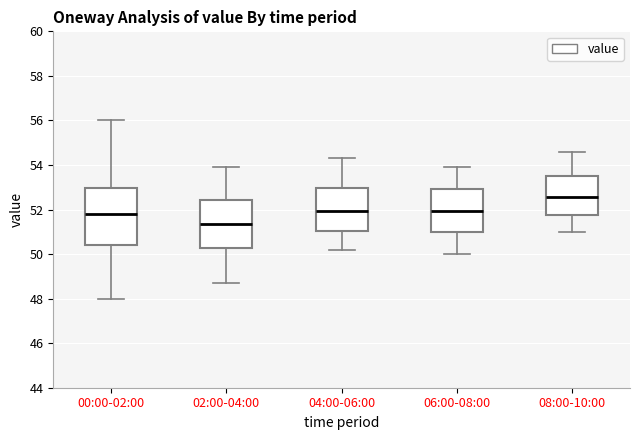

Which box's median line is the highest?

08:00-10:00